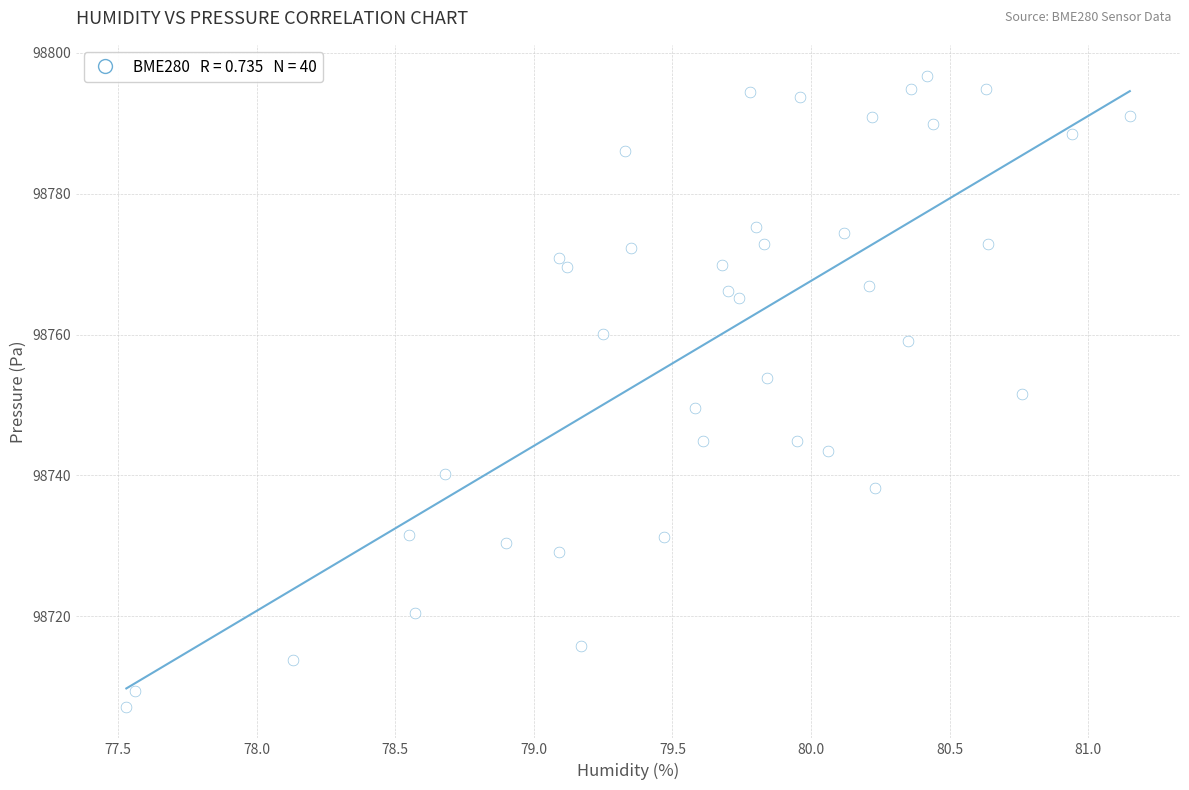

What is the range of Y values (max minus min)?

89.5